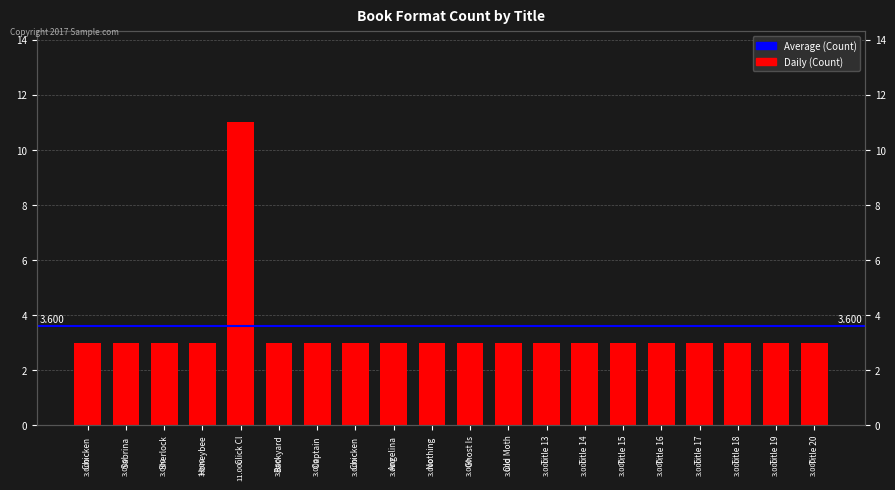

What position from the right is Title 16?

5